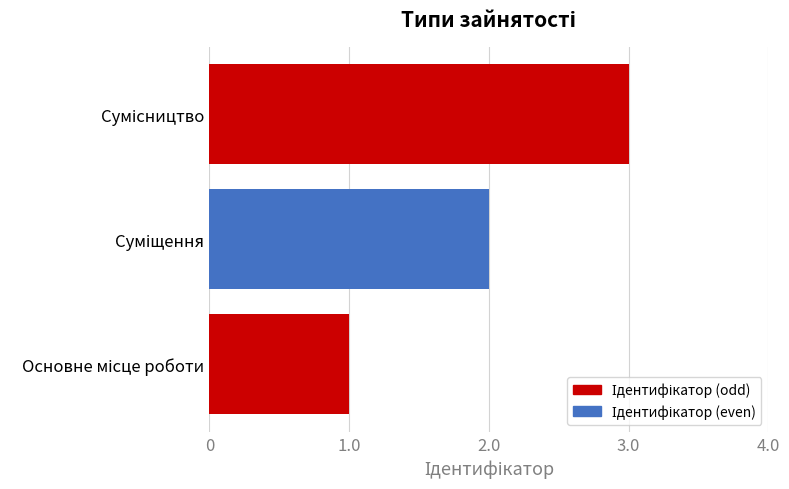

How many categories are shown in the chart?

3